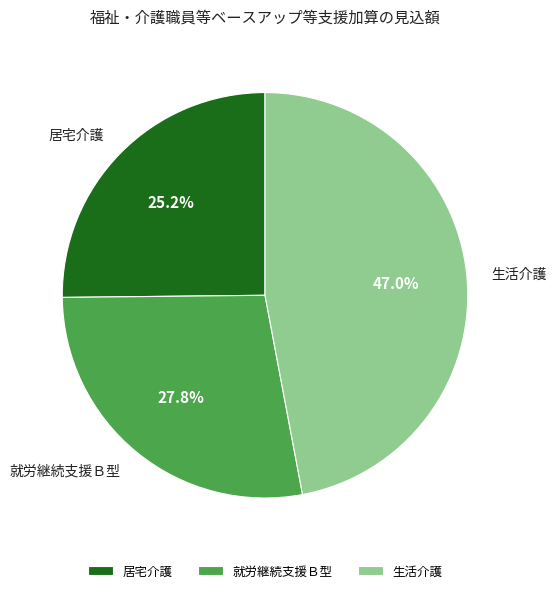

Approximately how many times larger is the value at 居宅介護 compared to 生活介護?

0.5